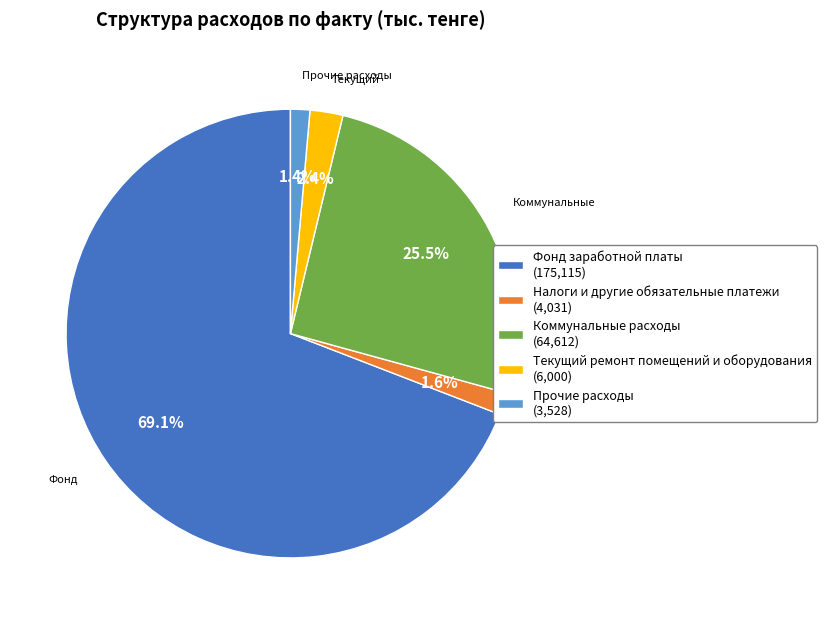

Does any single category account for the majority?

Yes